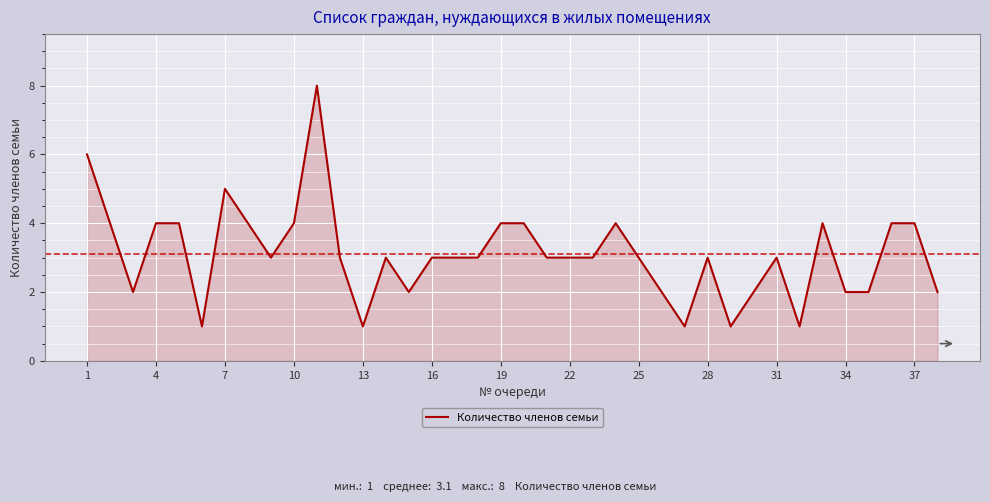

What is the difference between the maximum and second lowest values?

7